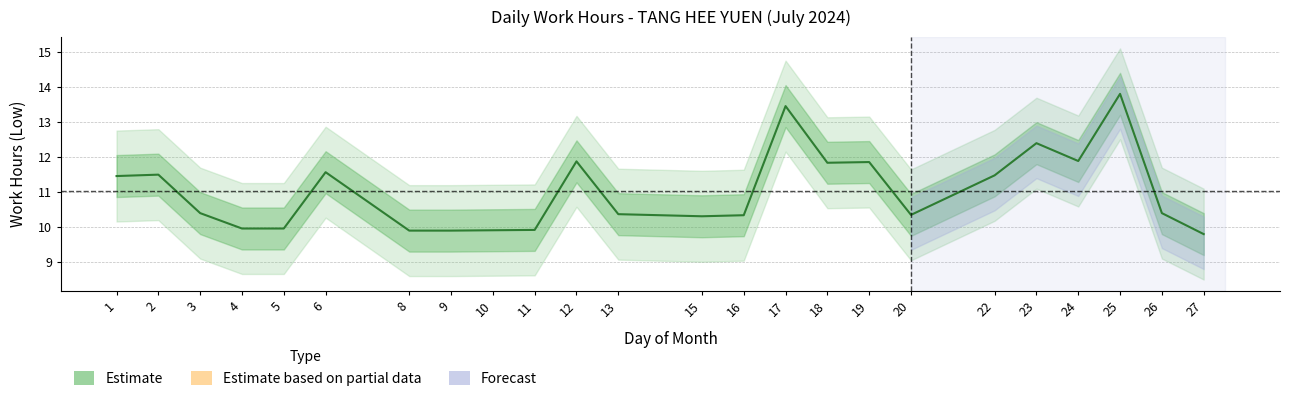

Reading left to right, what are all the values shown in this chart?

11.4	11.5	10.4	9.9	9.9	11.6	9.9	9.9	9.9	9.9	11.9	10.4	10.3	10.3	13.4	11.8	11.8	10.3	11.5	12.4	11.9	13.8	10.4	9.8